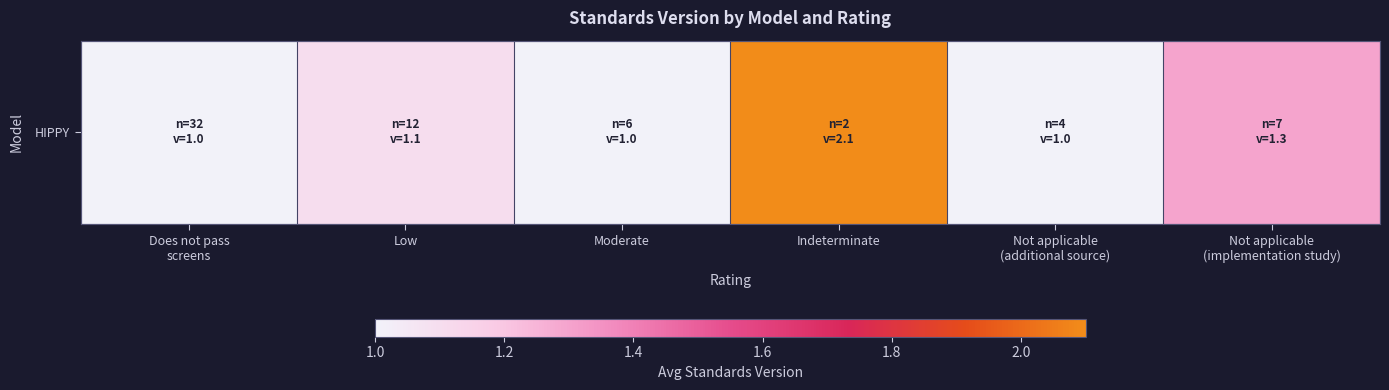

At which label is the value closest to 1?

Does not pass
screens